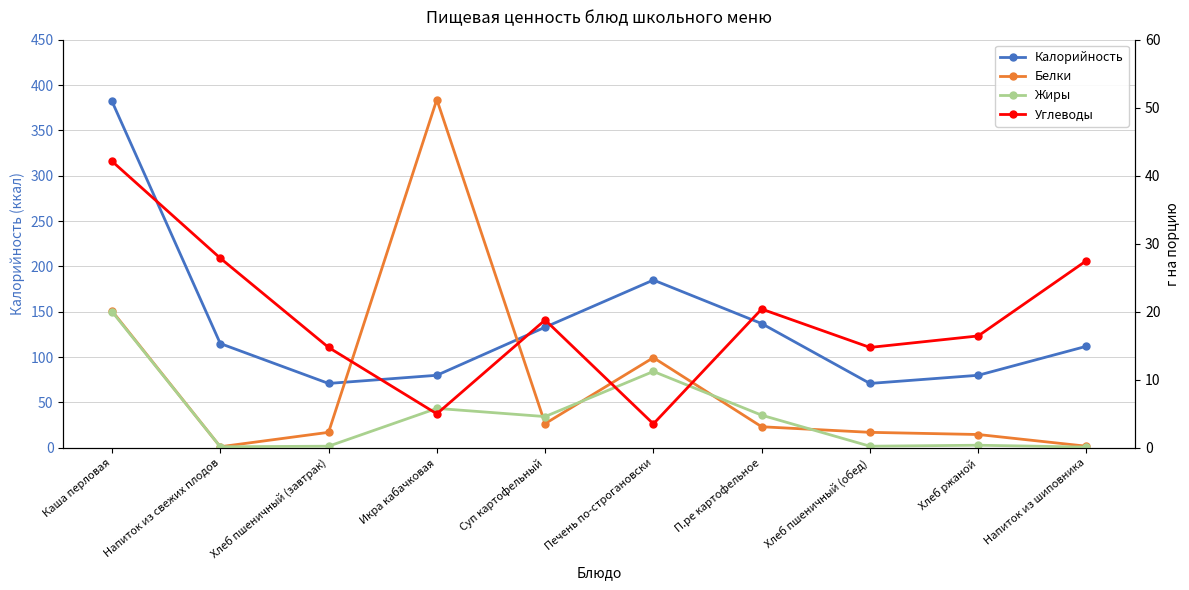

How many data points does each series have?

10